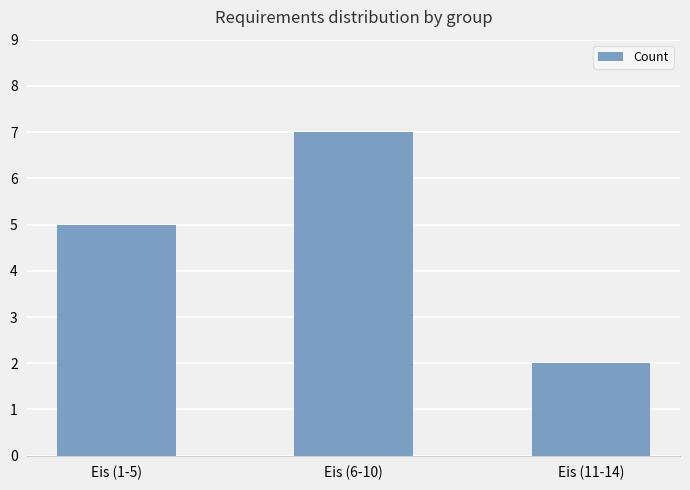

What is the greatest value displayed?

7